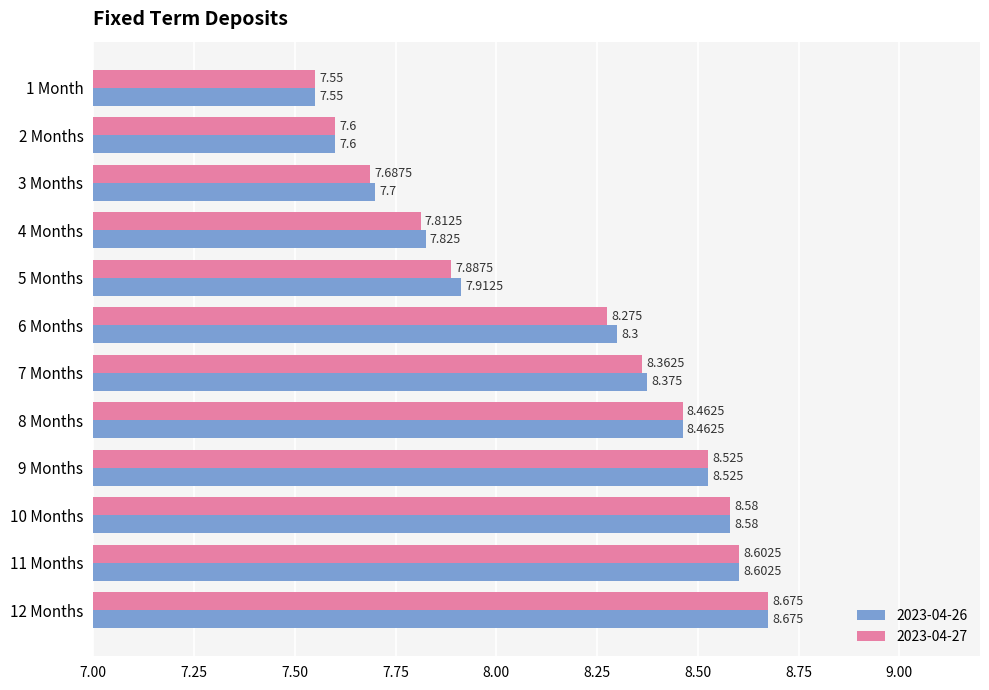

At 10 Months, list the series in order from largest to smallest.

2023-04-26, 2023-04-27